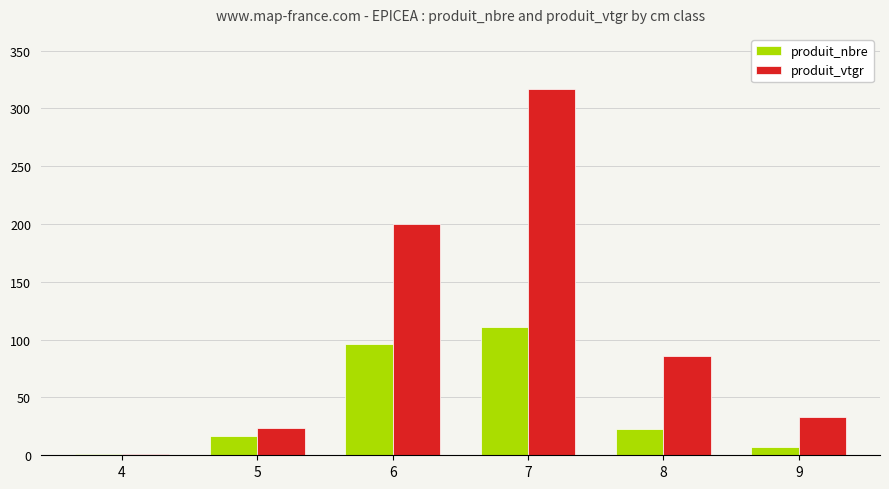

Count the number of categories in the chart.

6